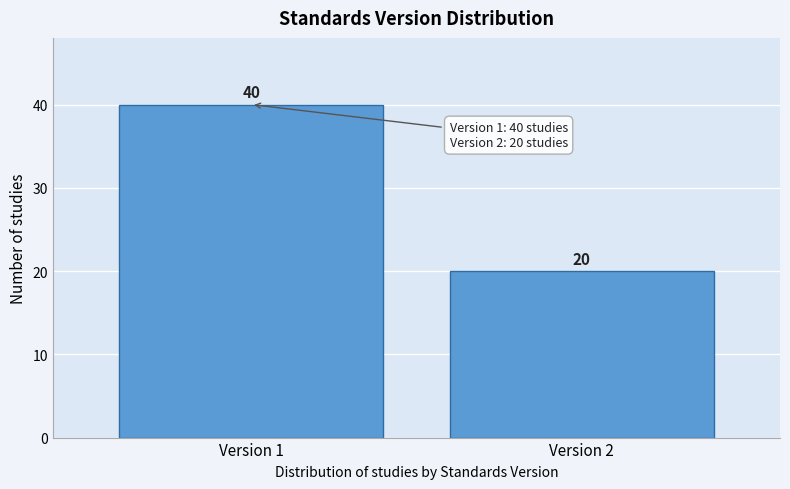

Reading left to right, transcribe all the data shown in this chart.

Version 1=40	Version 2=20